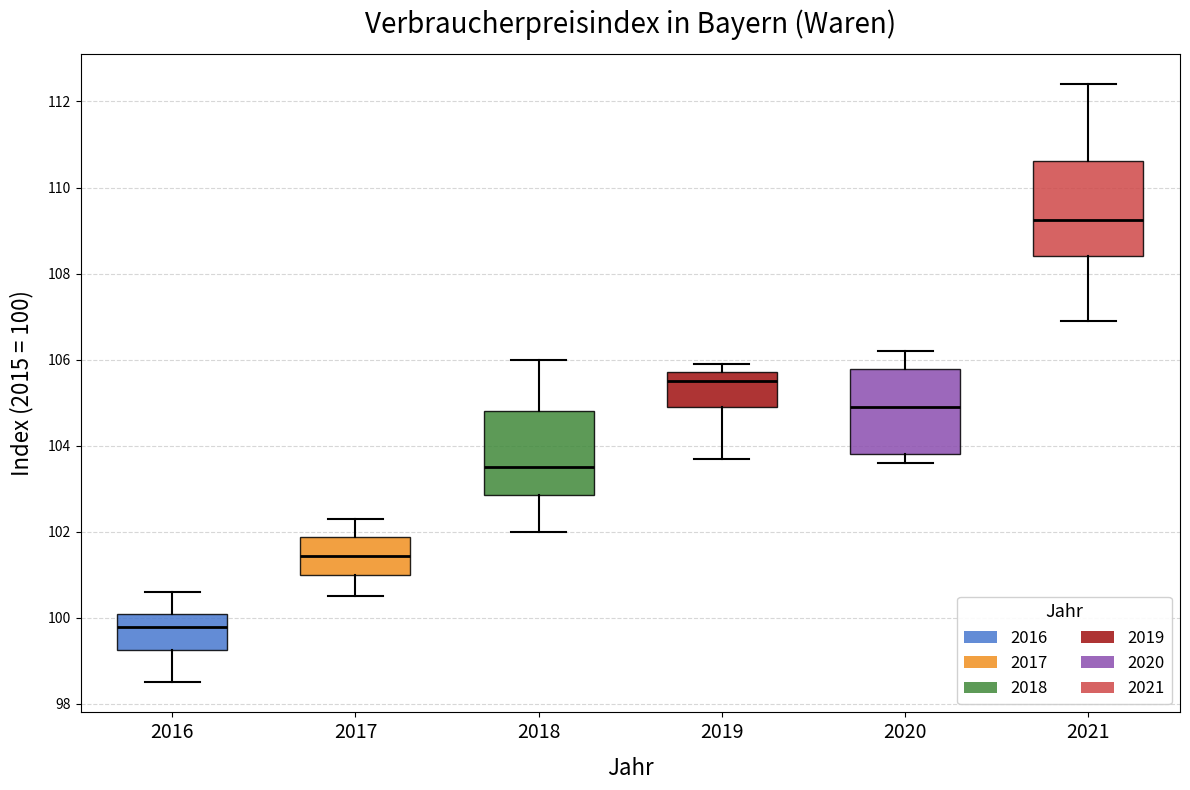

Reading left to right, transcribe this box plot: for each box, give where its median line is, the range the box spans, and where its two whiskers end, as read against the y-axis. The values are not printed on the chart, so give them approximately, as read against the axis.

2016: median 99.8, box 99.2 to 100.2, whiskers 98.6 to 100.6
2017: median 101.4, box 101.0 to 101.8, whiskers 100.6 to 102.4
2018: median 103.6, box 102.8 to 104.8, whiskers 102.0 to 106.0
2019: median 105.6, box 105.0 to 105.8, whiskers 103.8 to 106.0
2020: median 105.0, box 103.8 to 105.8, whiskers 103.6 to 106.2
2021: median 109.2, box 108.4 to 110.6, whiskers 107.0 to 112.4